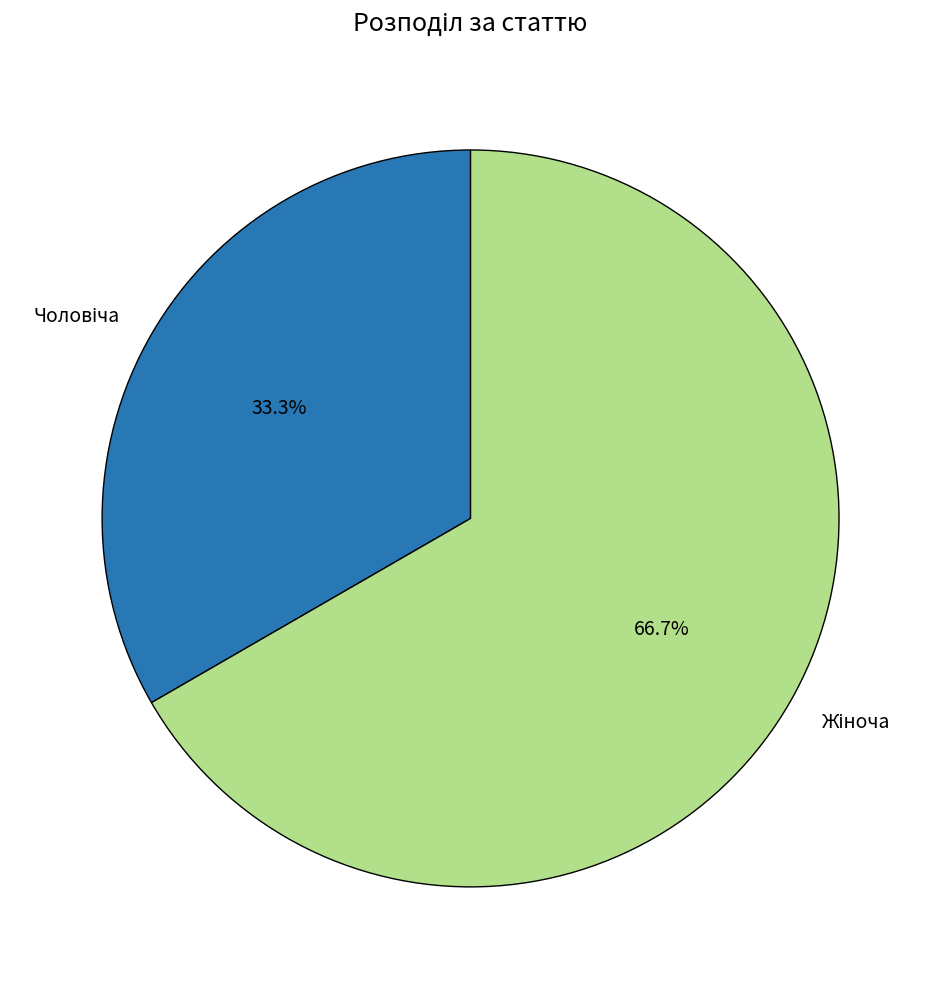

How many segments does this pie chart have?

2